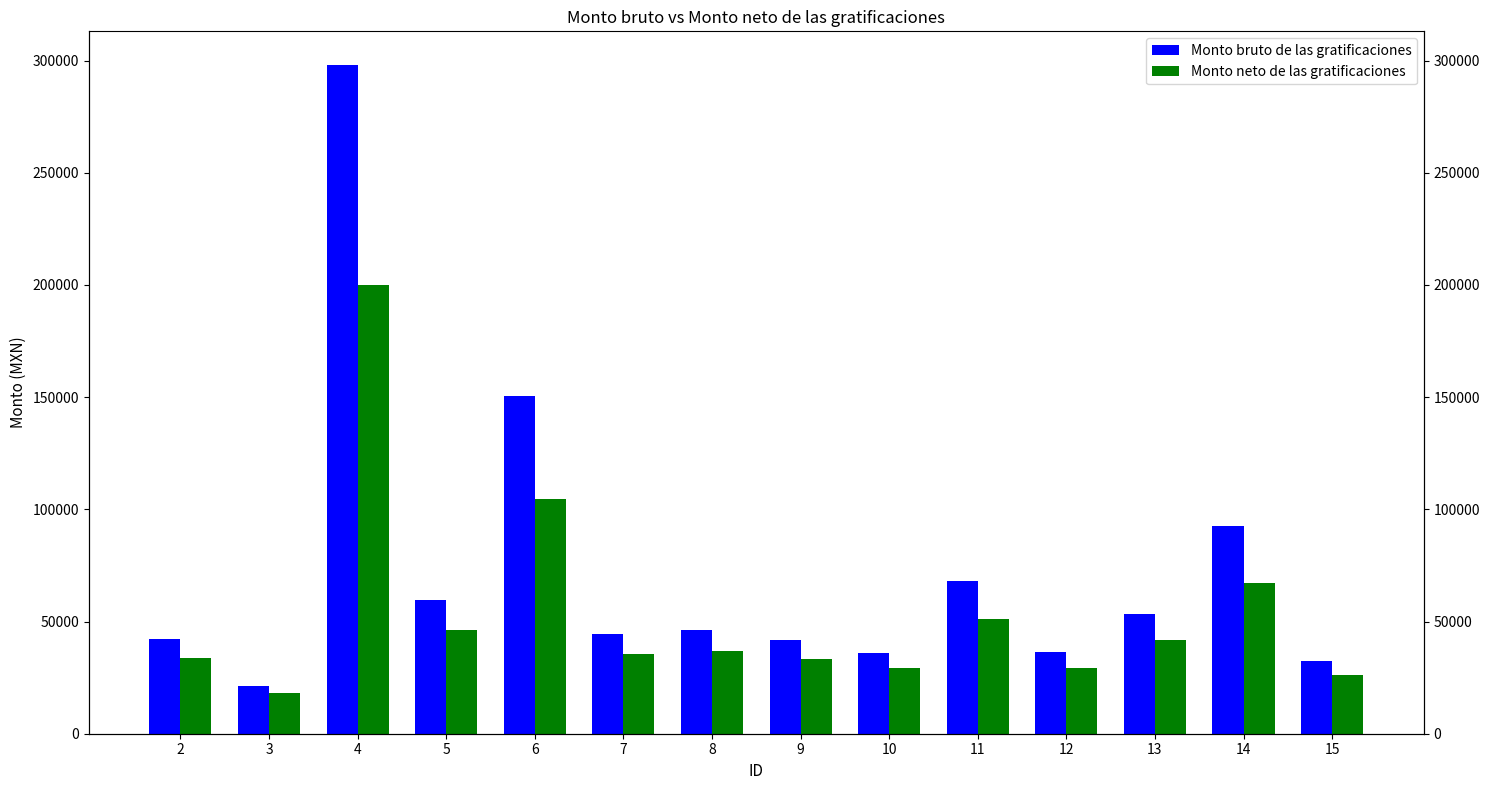

Reading right to left, transcribe all the data shown in this chart.

Monto bruto de las gratificaciones: 32398.1	92626.1	53133.4	36387.9	68147.4	36153.0	41822.5	46378.8	44649.8	150553.1	59375.8	298122.2	21157.0	42282.1
Monto neto de las gratificaciones: 26355.3	67276.7	41760.8	29193.2	51248.6	29193.2	33363.7	36816.5	35336.0	104497.8	46041.2	200090.4	17999.4	33729.8